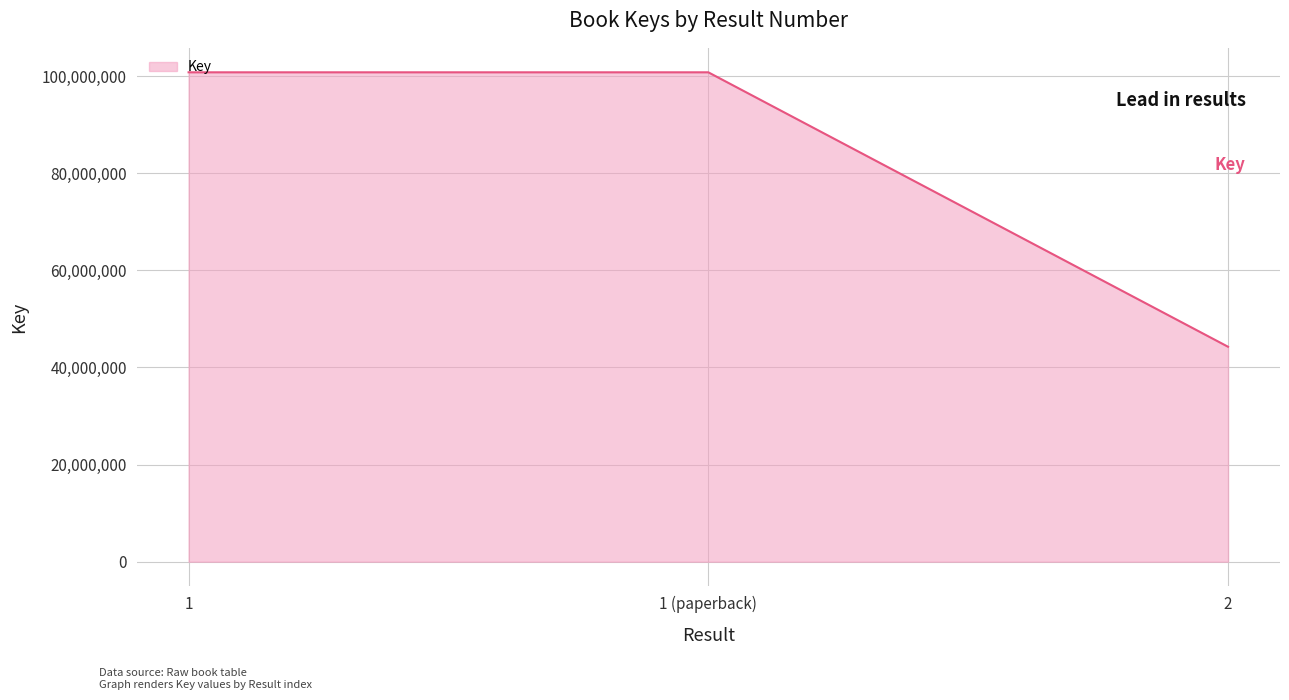

Approximately how many times larger is the value at 1 (paperback) compared to 1?

1.0